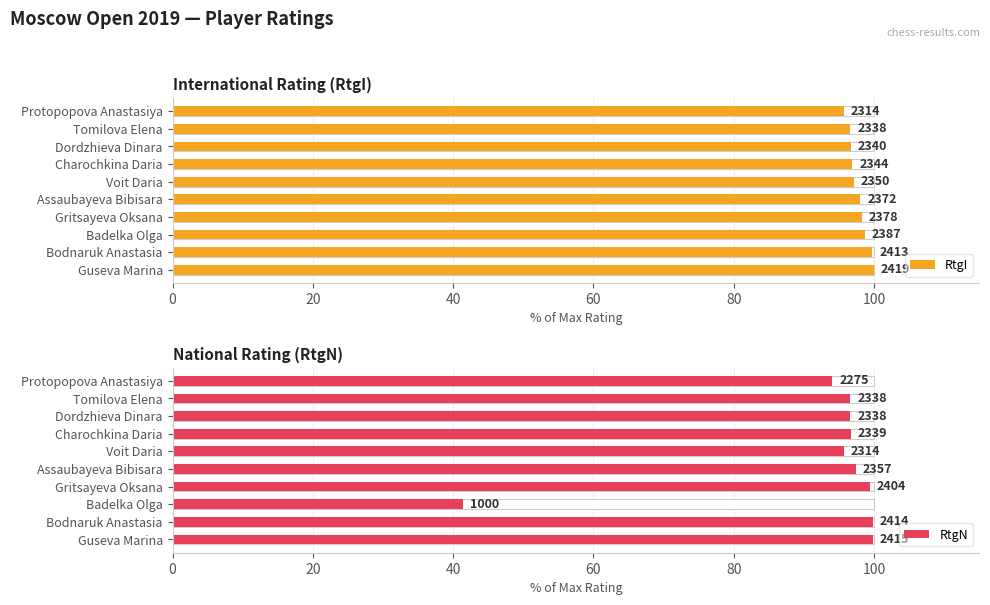

Is the value of RtgI at Charochkina Daria greater than the value of RtgN at Badelka Olga?

Yes